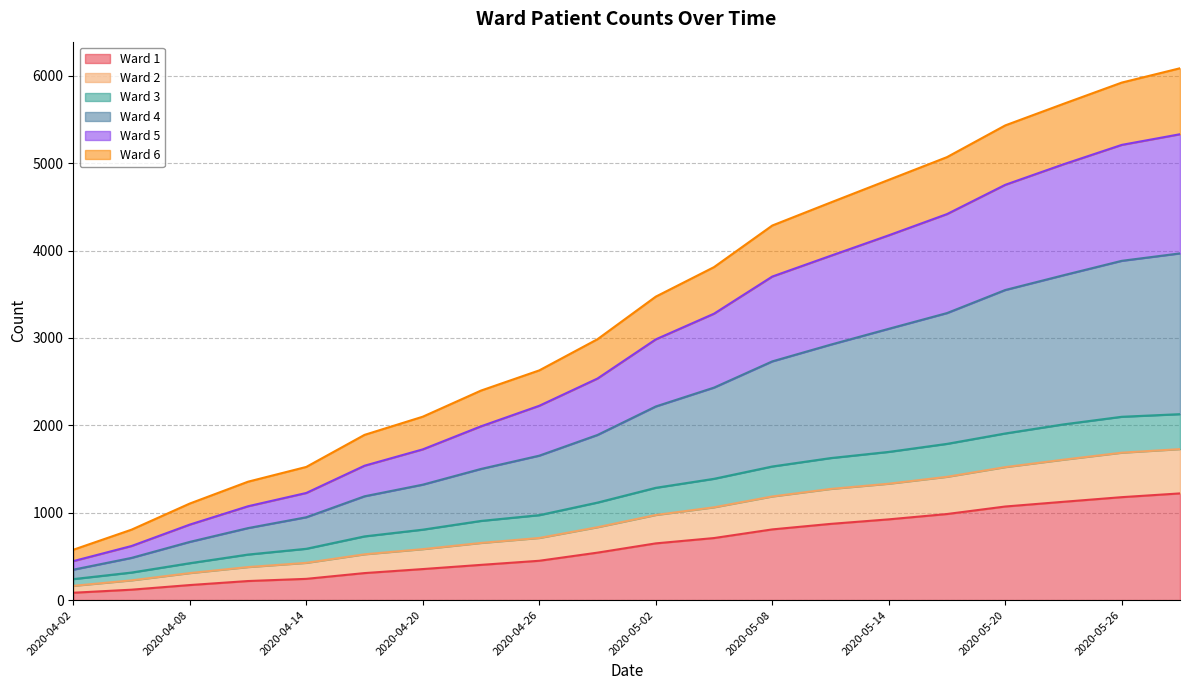

What is the approximate value of Ward 1 at 2020-05-05?

710